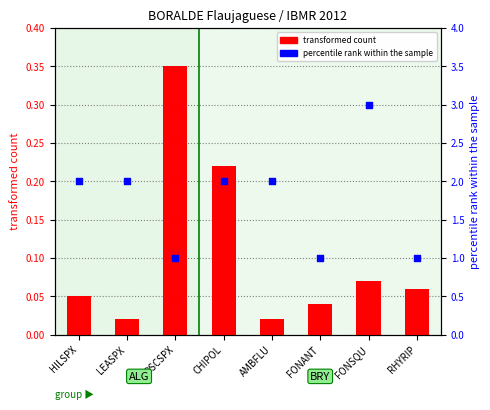

At which category is the sum across all series the highest?

FONSQU